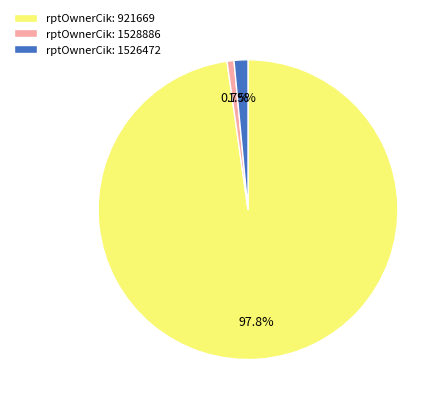

What is the smallest slice in the pie chart?

rptOwnerCik: 1528886